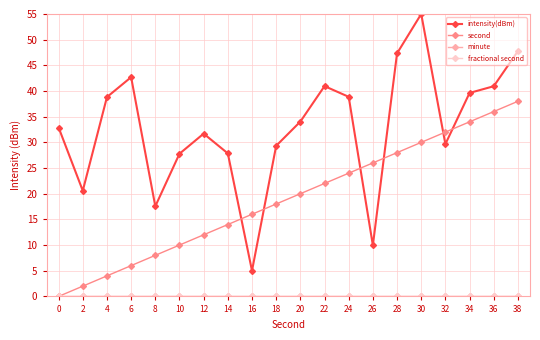

Does the chart have visible grid lines?

Yes